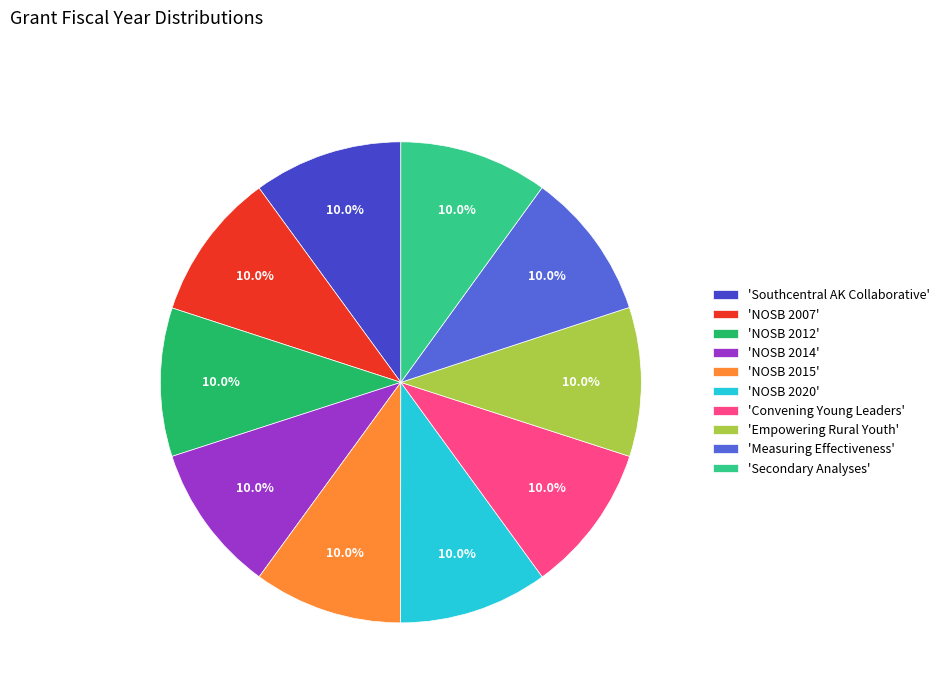

Count the number of slices in the pie.

10